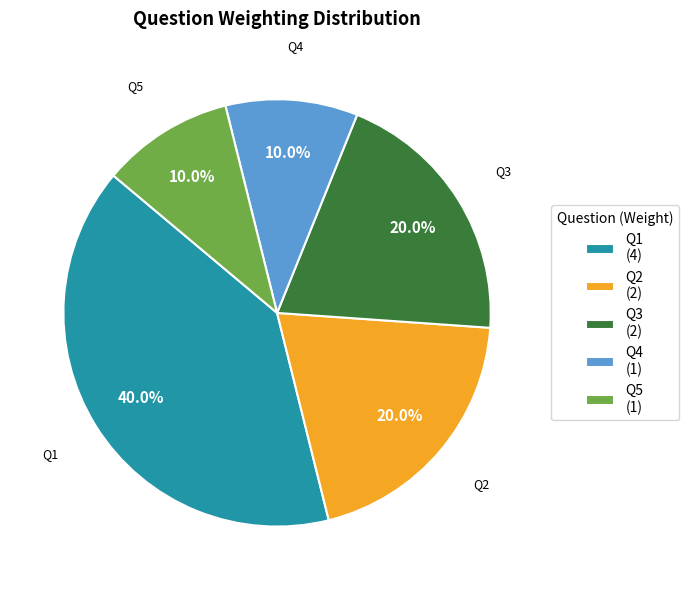

Is there a majority slice in this chart?

No